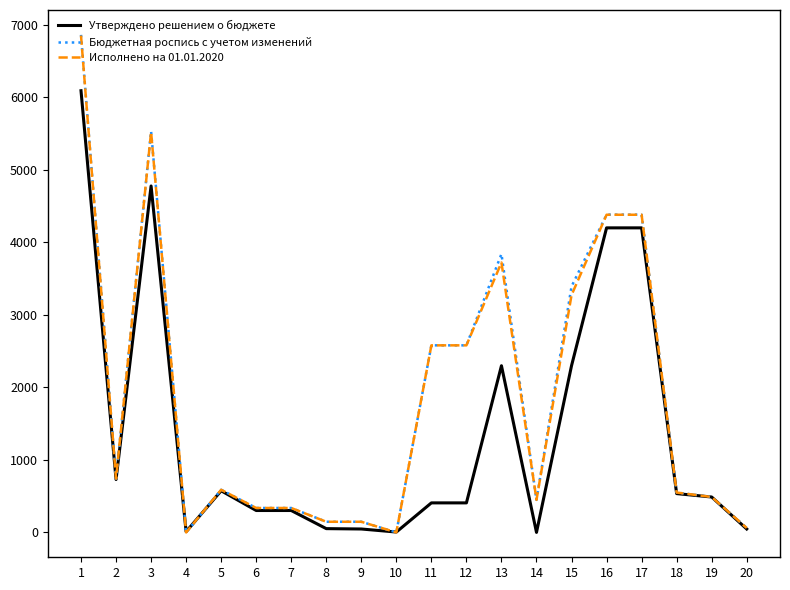

What is the highest value of the Утверждено решением о бюджете series?

6089.8